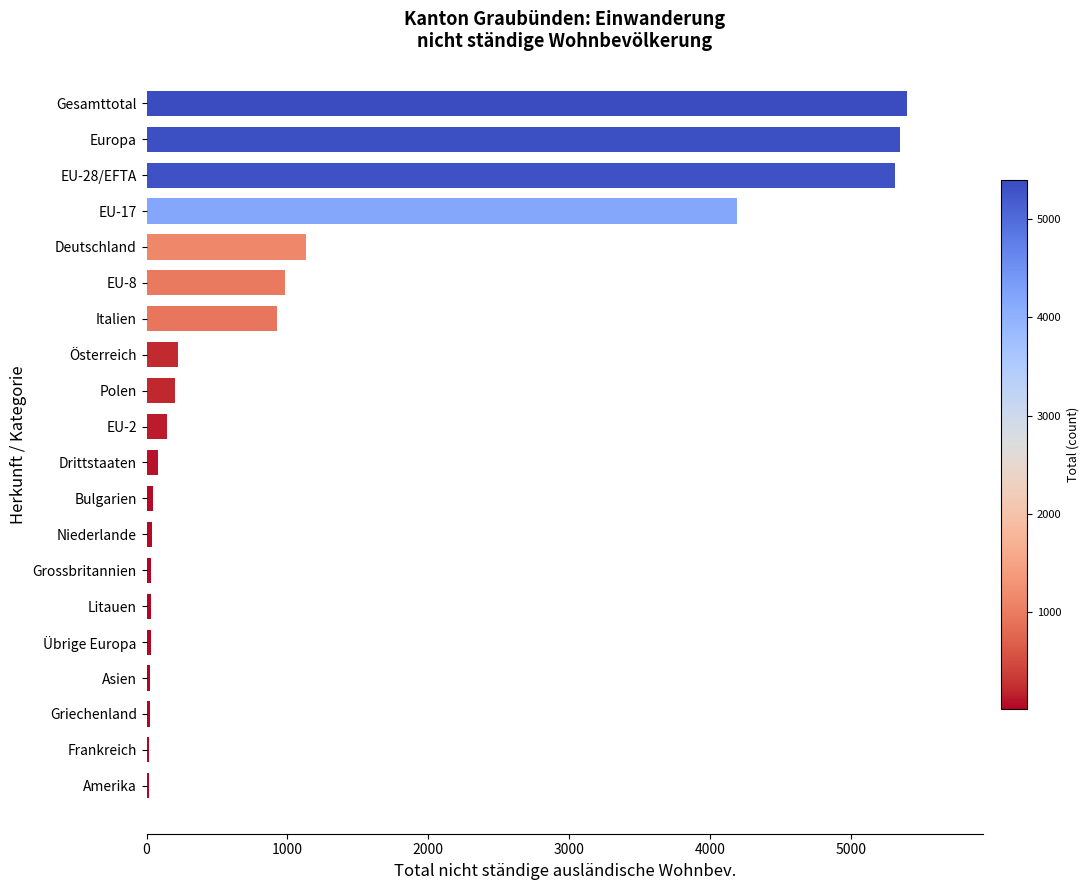

Does the chart contain stacked bars?

No